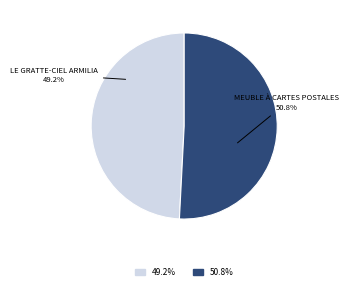

Is there a majority slice in this chart?

Yes